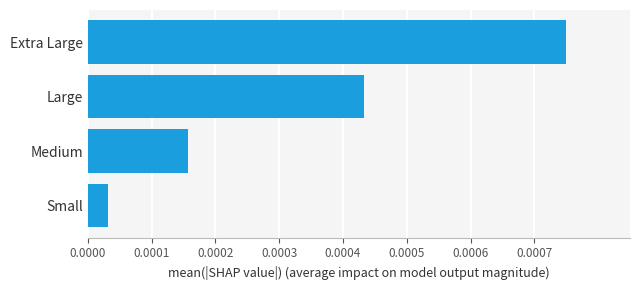

Which has a higher value, Medium or Extra Large?

Extra Large